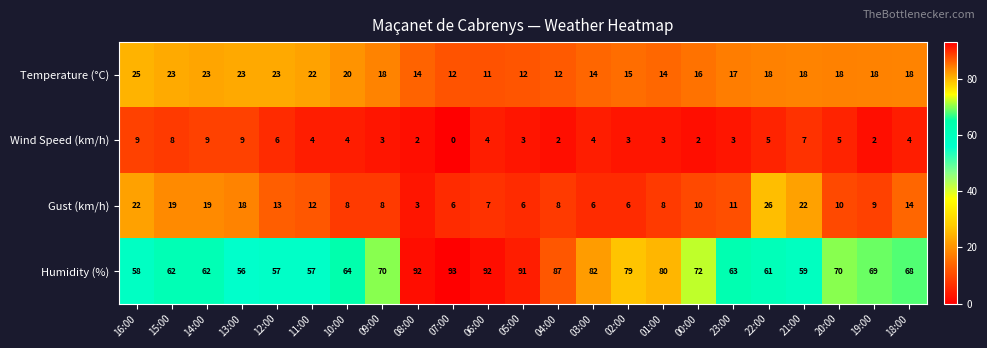

What is the difference between the highest and lowest values at 05:00?

88